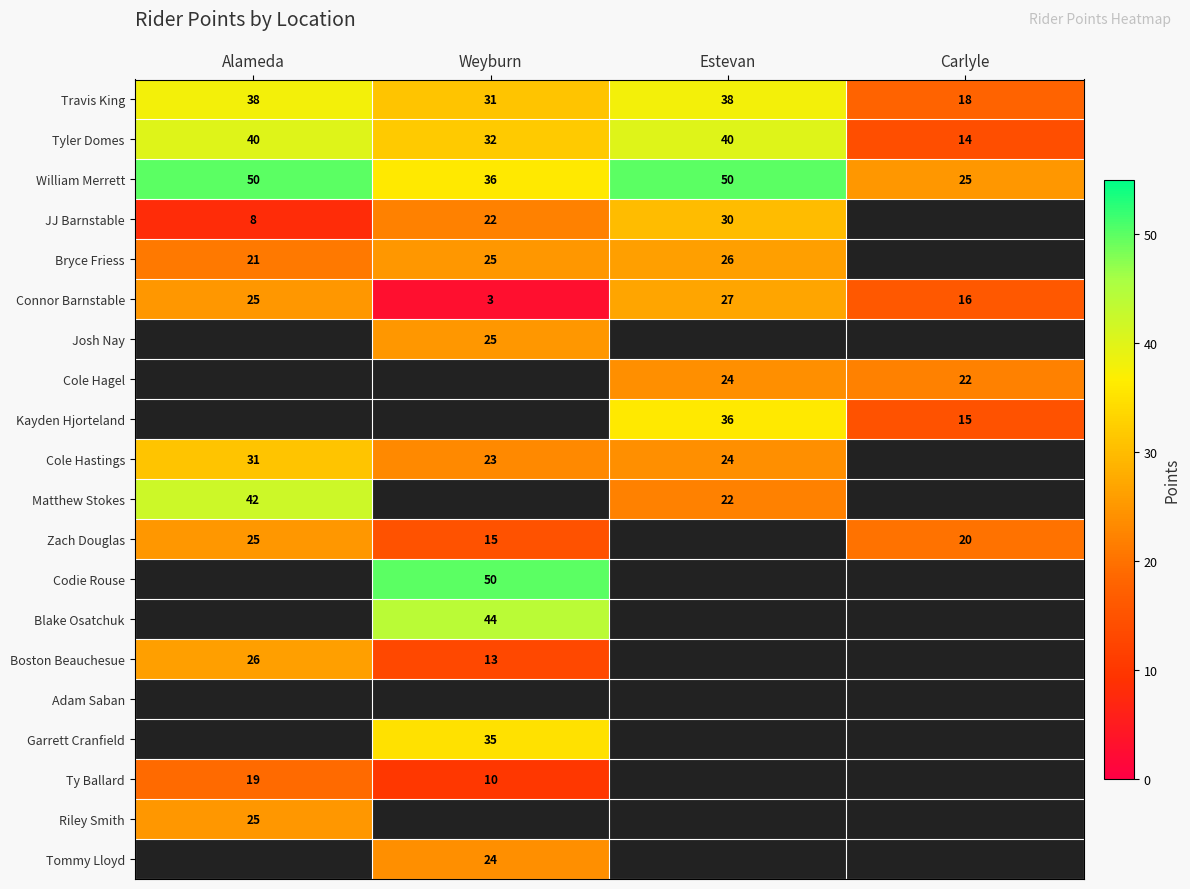

True or false: Boston Beauchesue has a value of 13.0 at Weyburn.

True